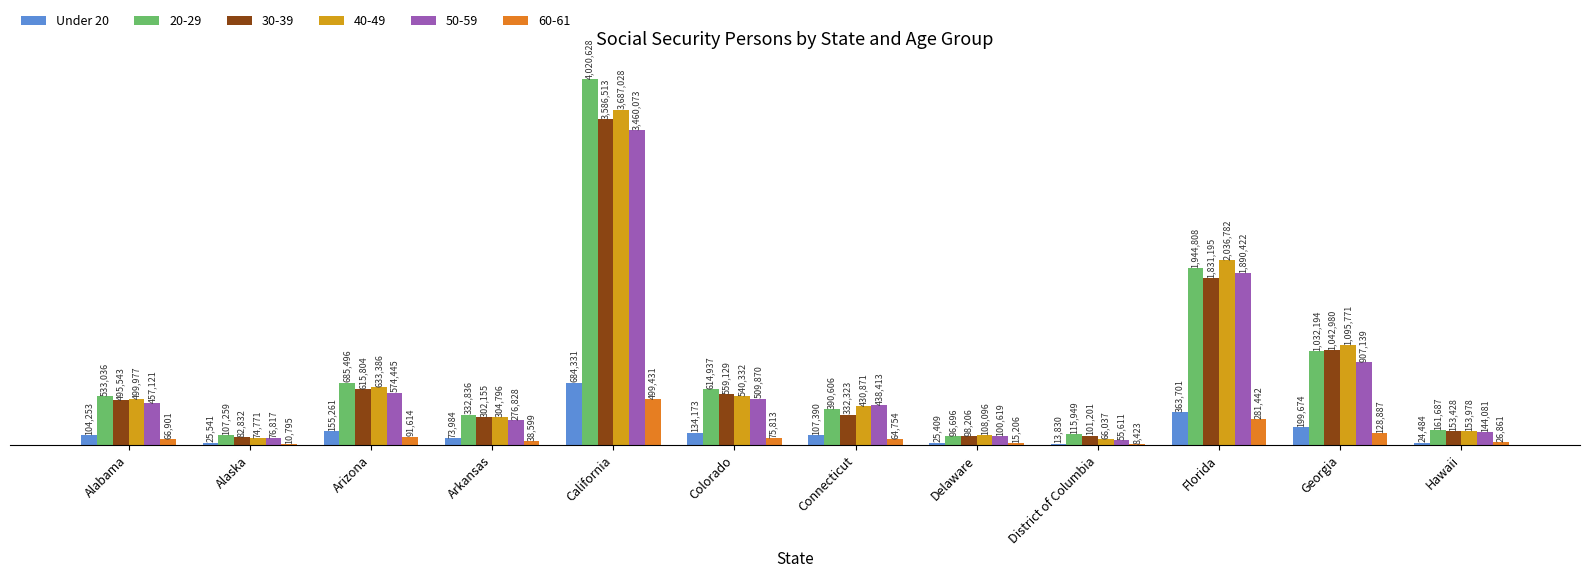

What is the label of the 11th bar from the left?

Georgia